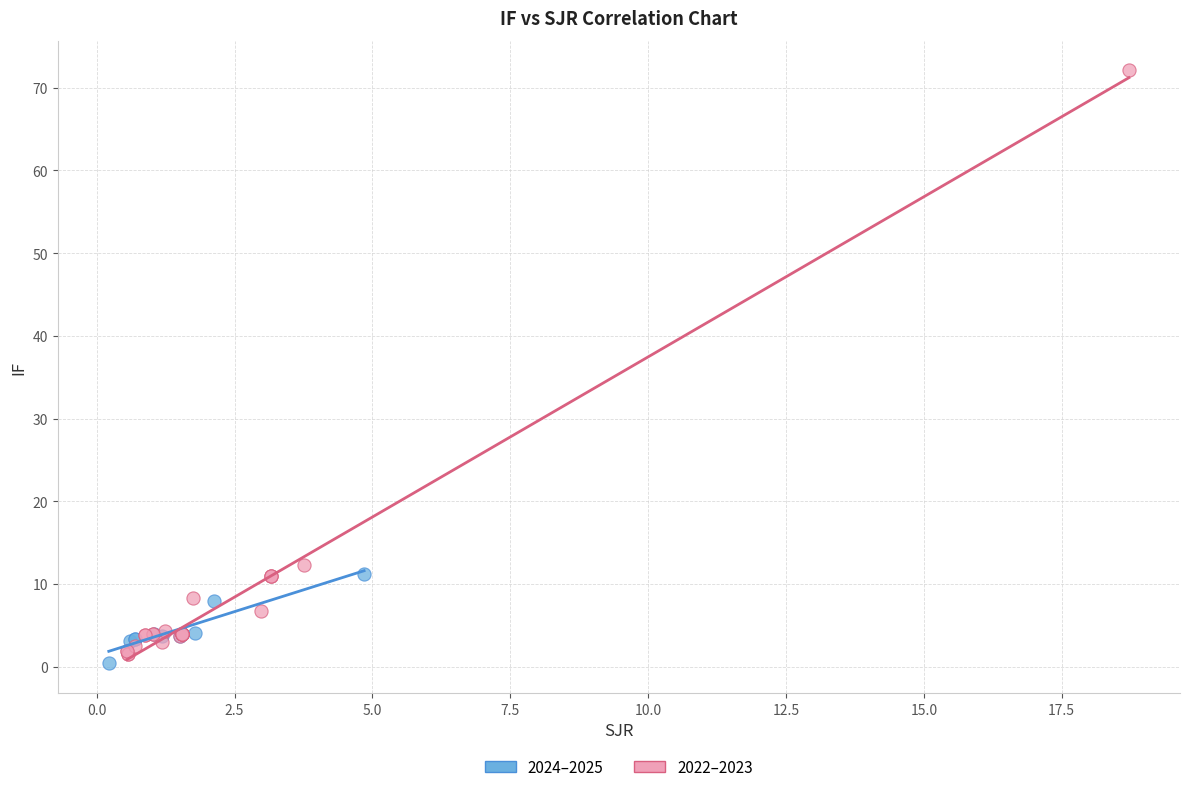

Which series has the largest Y range (max minus min)?

2022–2023